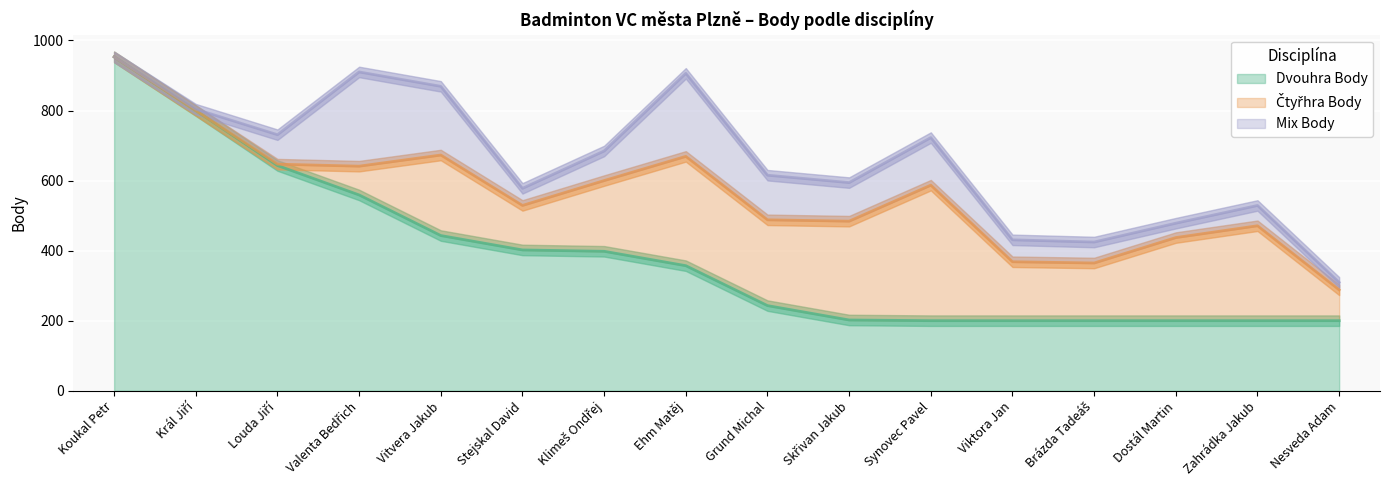

What is the label of the 12th point from the left?

Viktora Jan